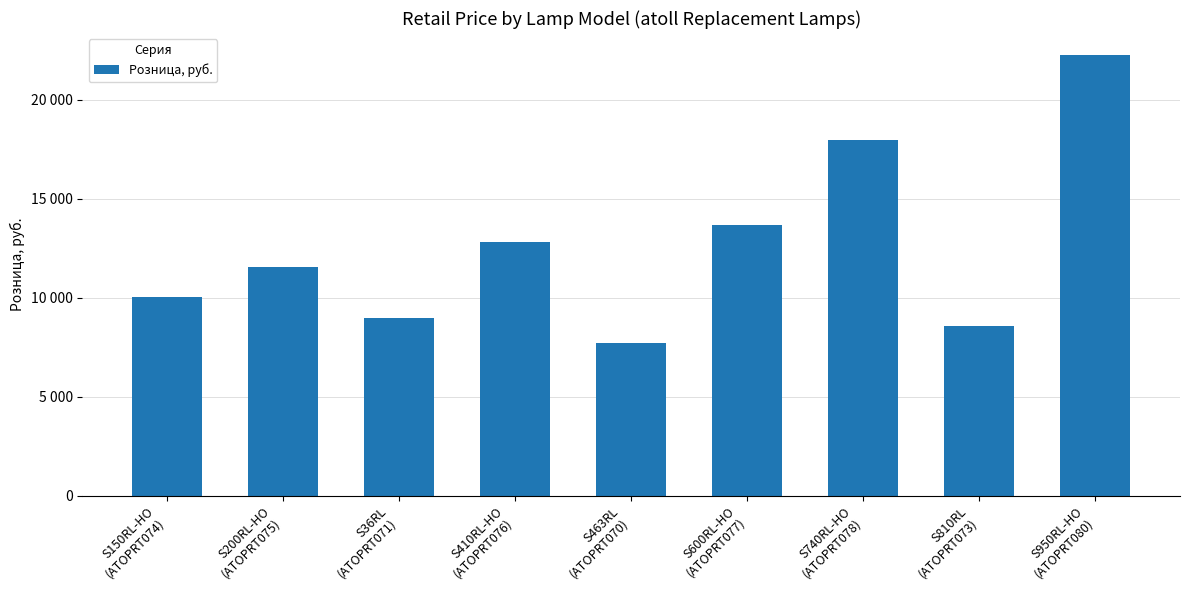

Reading left to right, what are all the values shown in this chart?

S150RL-НО
(ATOPRT074)=10058	S200RL-НО
(ATOPRT075)=11556	S36RL
(ATOPRT071)=8988	S410RL-НО
(ATOPRT076)=12840	S463RL
(ATOPRT070)=7704	S600RL-HO
(ATOPRT077)=13696	S740RL-HO
(ATOPRT078)=17976	S810RL
(ATOPRT073)=8560	S950RL-HO
(ATOPRT080)=22256